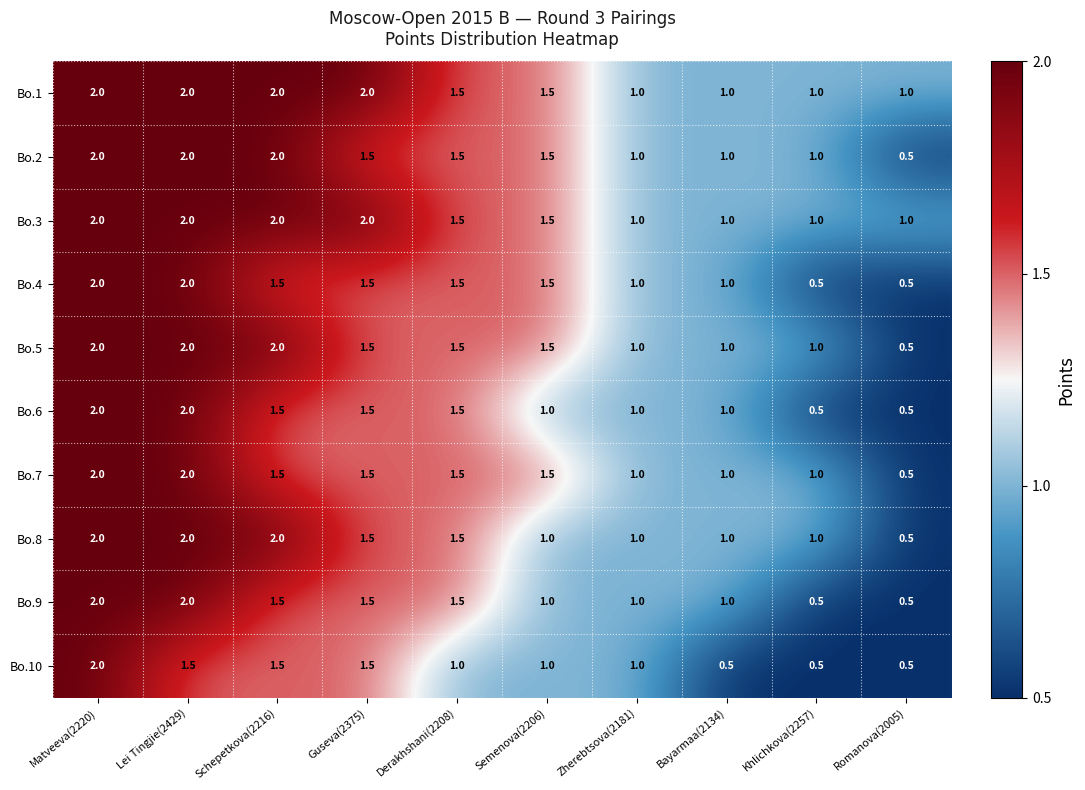

At how many categories does at least one series exceed 0?

10